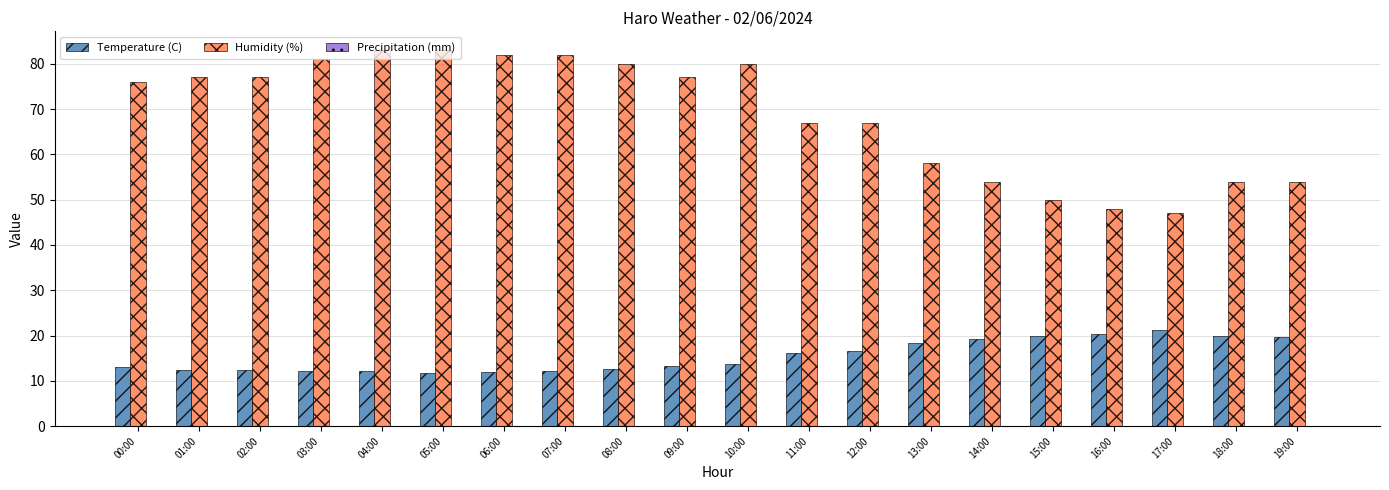

What is the average value of the Temperature (C) series?

15.5